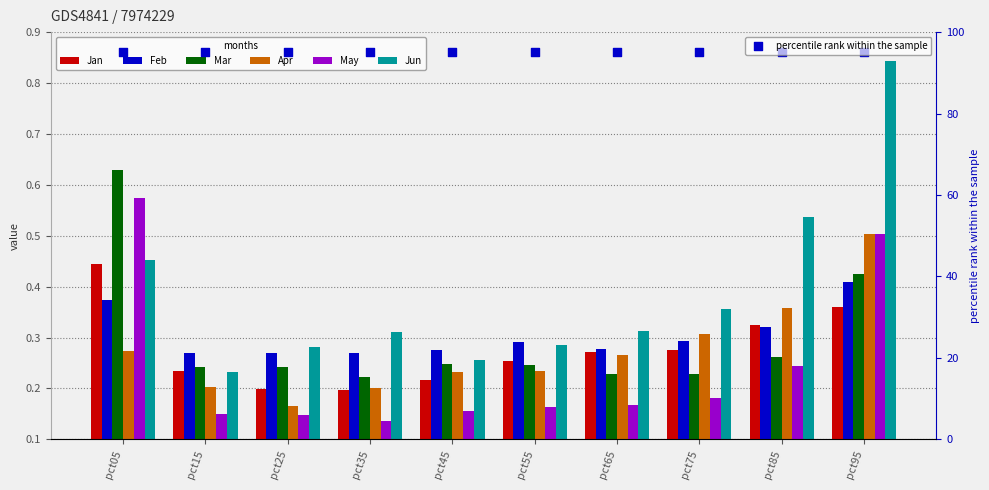

What are all the series names shown in the legend?

Jan, Feb, Mar, Apr, May, Jun